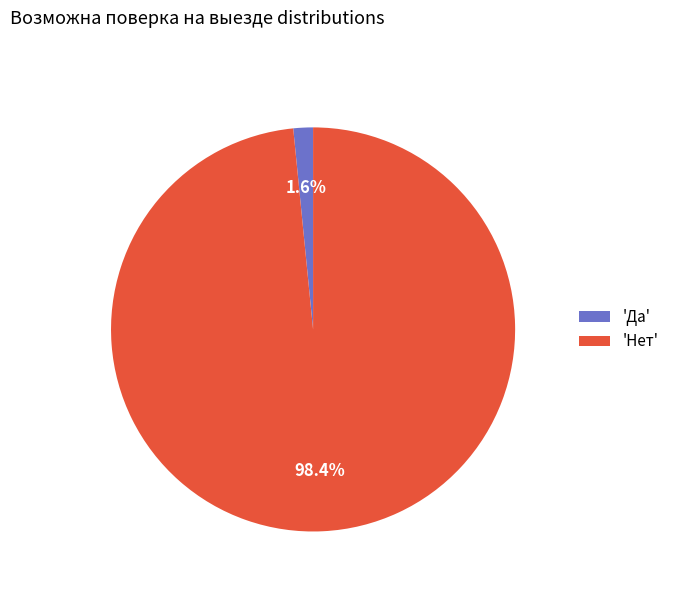

Which category has the smallest portion of the pie?

'Да'